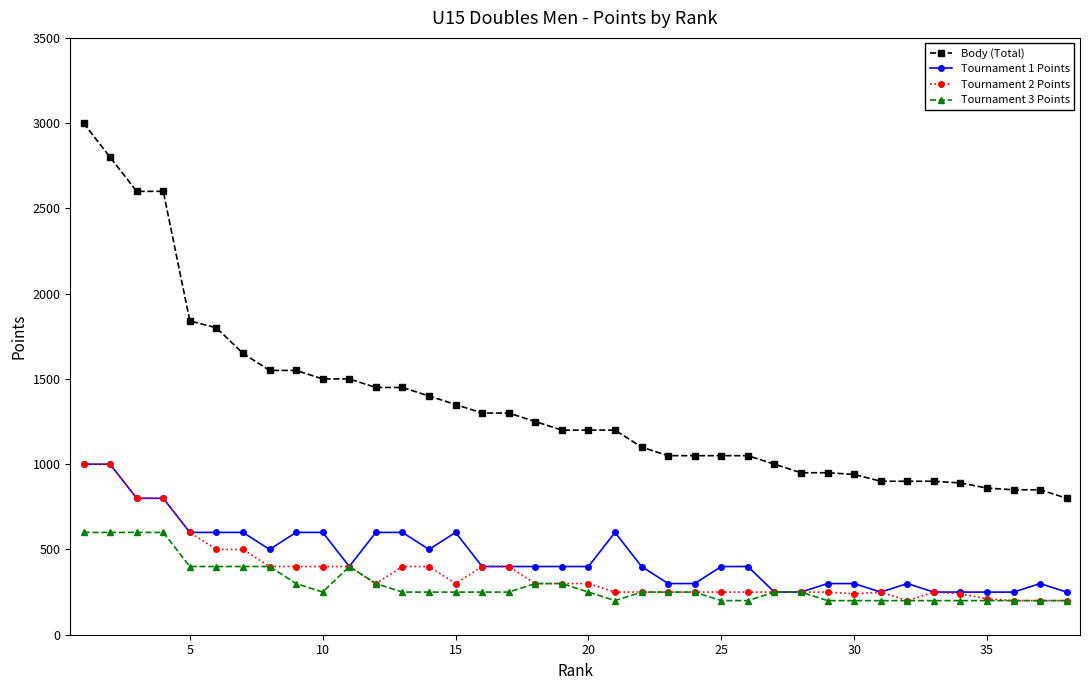

True or false: Tournament 2 Points has more than 0 points higher than both neighbors.

True